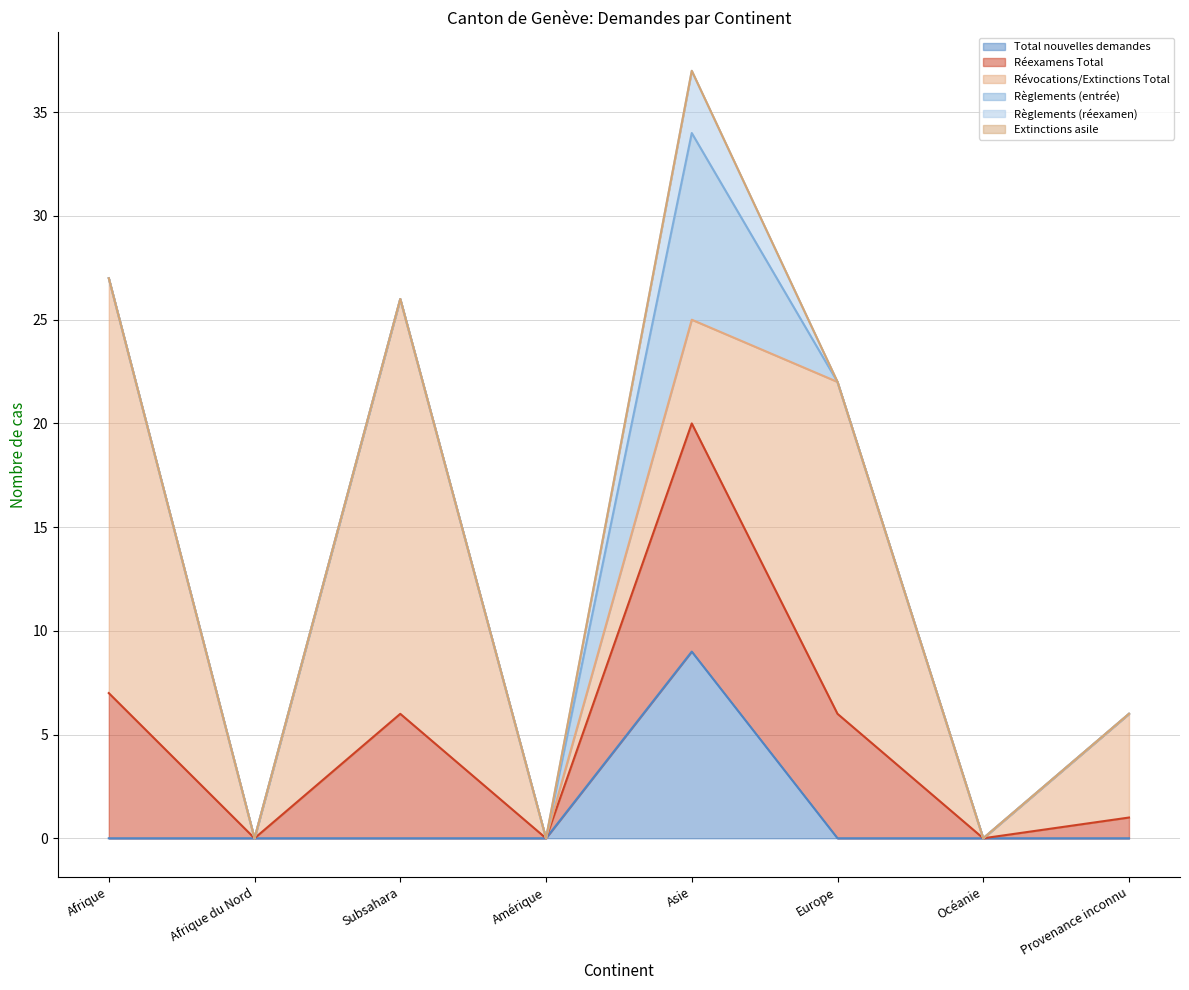

Rank the categories by Total nouvelles demandes value from lowest to highest.

Afrique, Afrique du Nord, Subsahara, Amérique, Europe, Océanie, Provenance inconnu, Asie